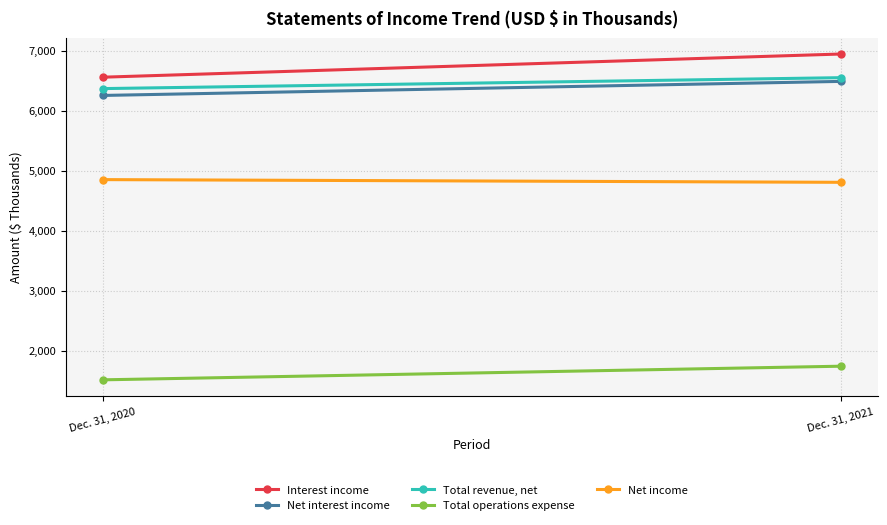

Is it true that Net interest income equals 10573 at Dec. 31, 2020?

False